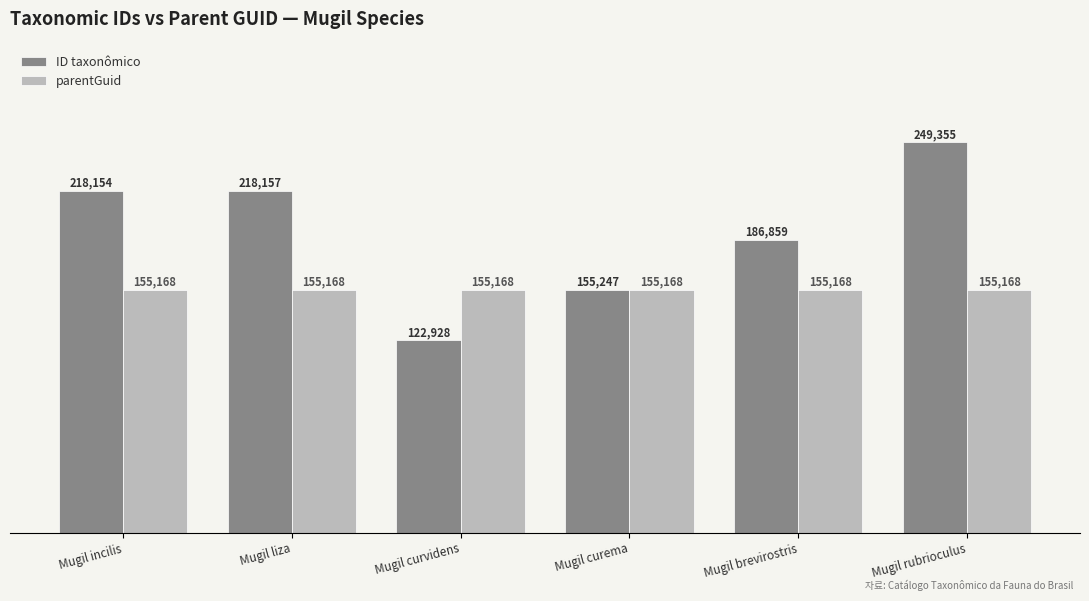

Reading left to right, transcribe all the data shown in this chart.

ID taxonômico: 218154	218157	122928	155247	186859	249355
parentGuid: 155168	155168	155168	155168	155168	155168